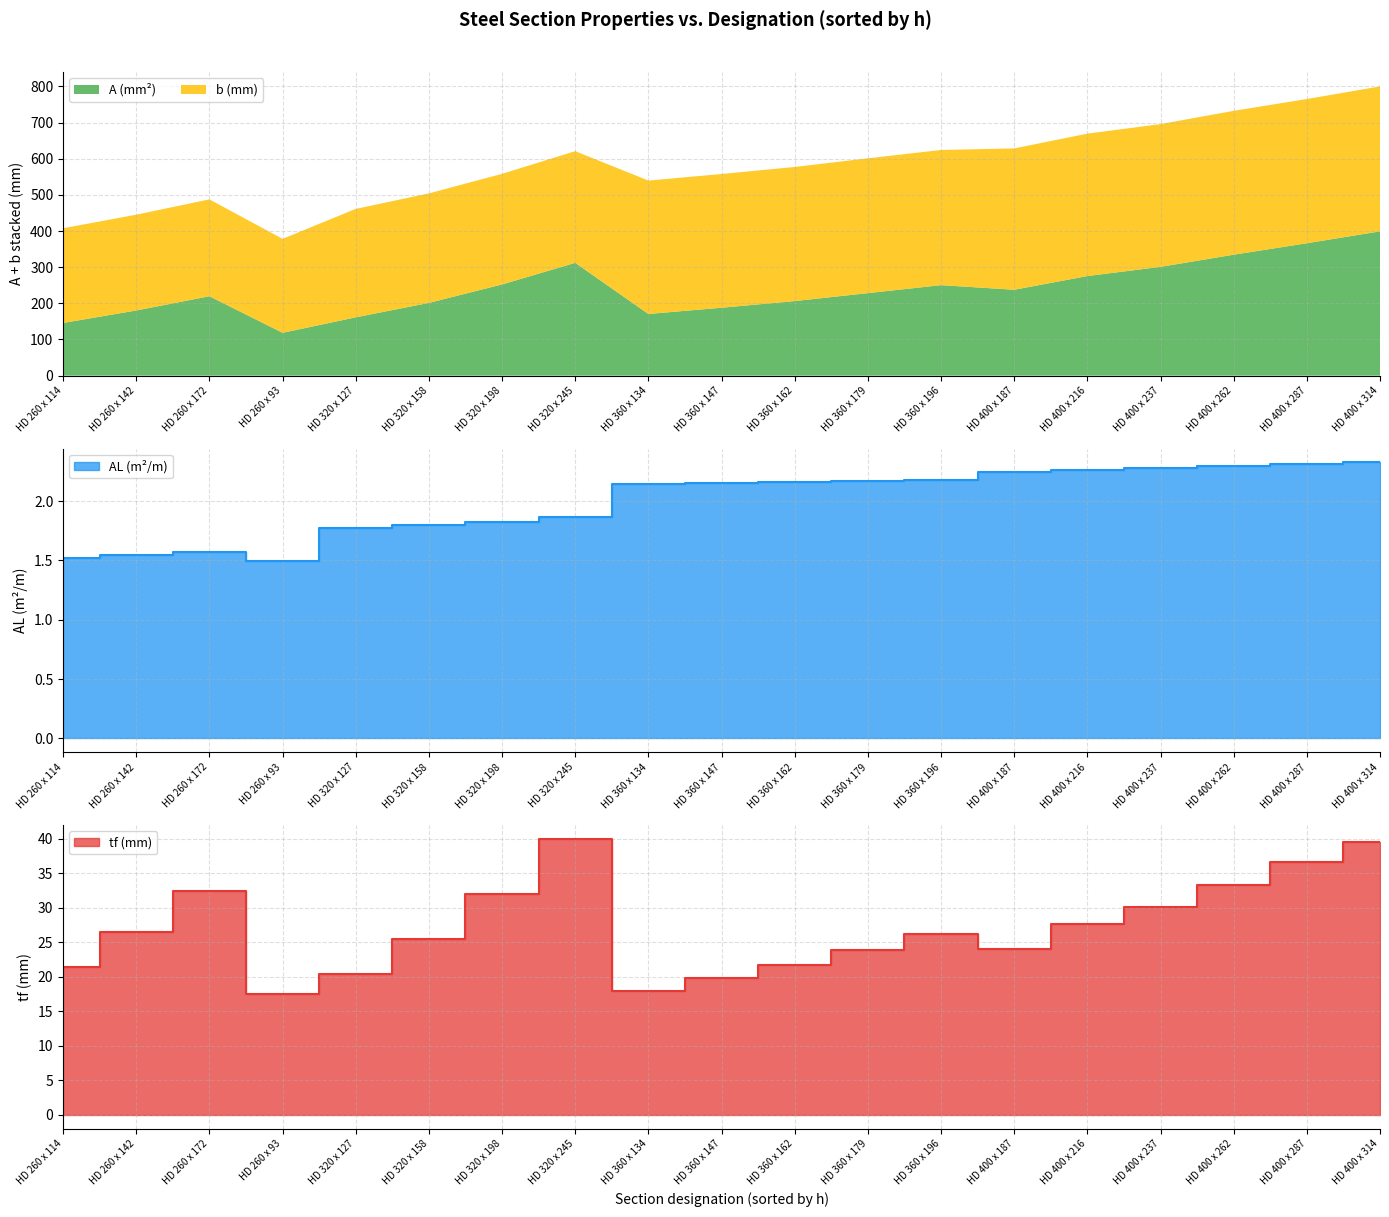

True or false: tf and AL intersect in this chart.

False